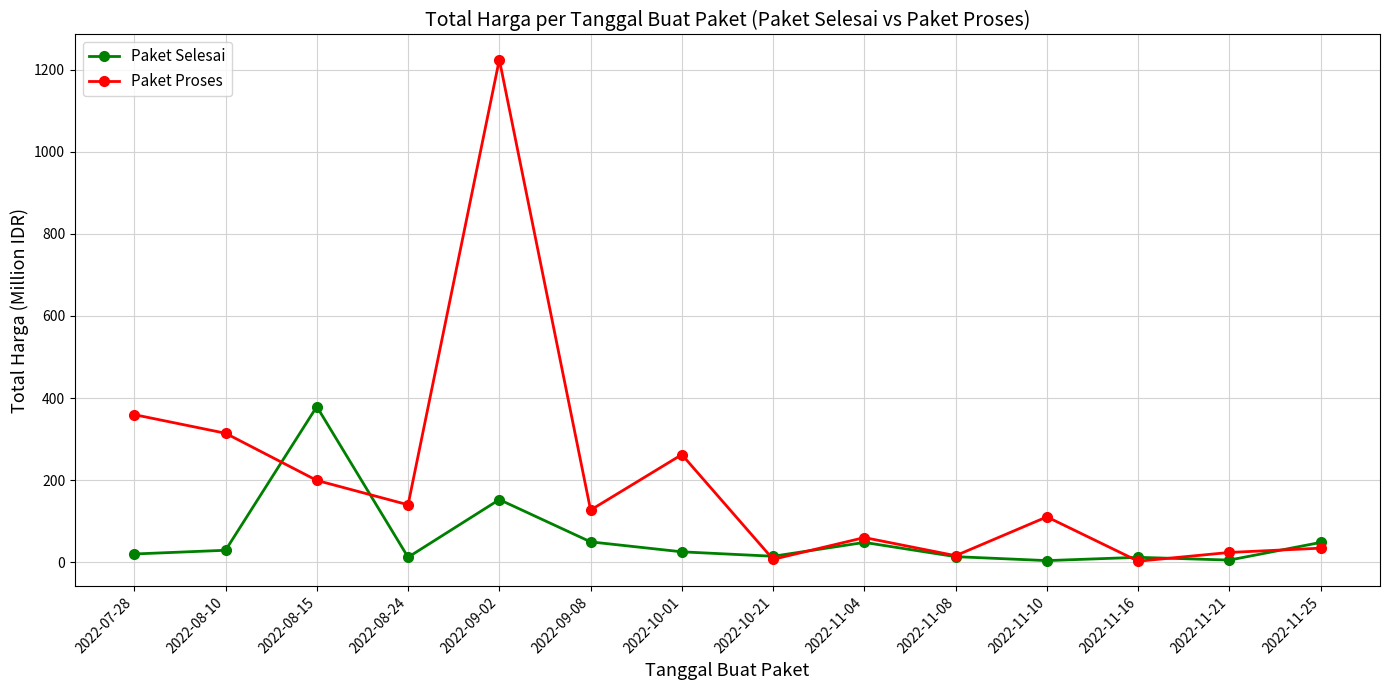

What position from the left is 2022-07-28?

1